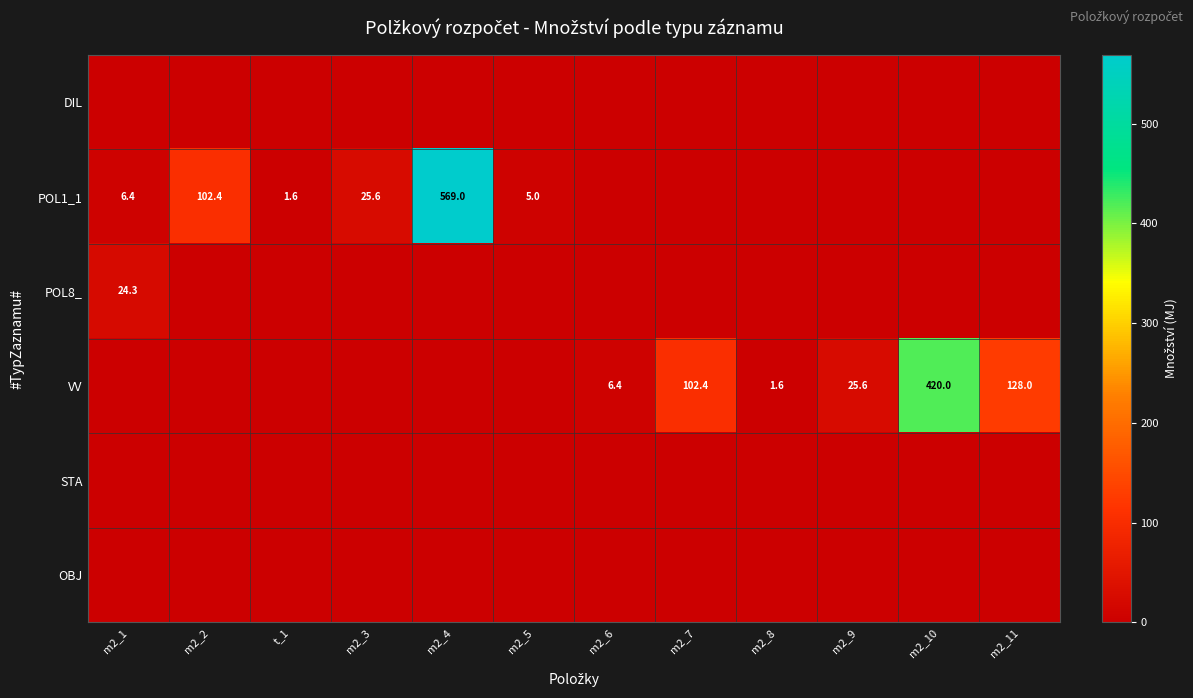

At which category is the sum across all series the highest?

m2_4